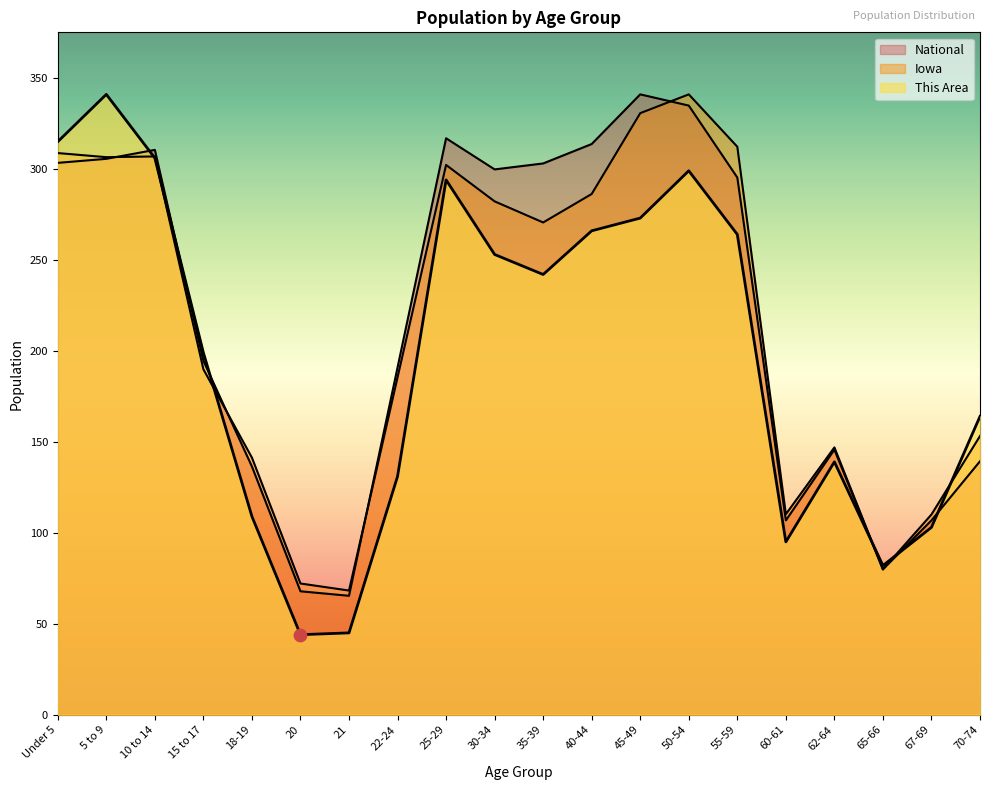

Which series has the widest spread of Y values?

This Area